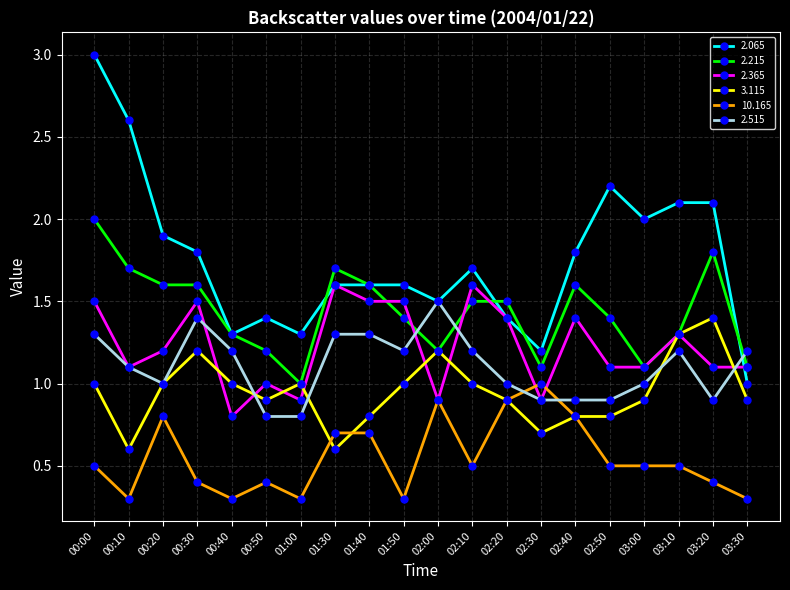

Reading right to left, what are all the values shown in this chart?

2.065: 03:30=1.0	03:20=2.1	03:10=2.1	03:00=2.0	02:50=2.2	02:40=1.8	02:30=1.2	02:20=1.4	02:10=1.7	02:00=1.5	01:50=1.6	01:40=1.6	01:30=1.6	01:00=1.3	00:50=1.4	00:40=1.3	00:30=1.8	00:20=1.9	00:10=2.6	00:00=3.0
2.215: 03:30=1.1	03:20=1.8	03:10=1.3	03:00=1.1	02:50=1.4	02:40=1.6	02:30=1.1	02:20=1.5	02:10=1.5	02:00=1.2	01:50=1.4	01:40=1.6	01:30=1.7	01:00=1.0	00:50=1.2	00:40=1.3	00:30=1.6	00:20=1.6	00:10=1.7	00:00=2.0
2.365: 03:30=1.1	03:20=1.1	03:10=1.3	03:00=1.1	02:50=1.1	02:40=1.4	02:30=0.9	02:20=1.4	02:10=1.6	02:00=0.9	01:50=1.5	01:40=1.5	01:30=1.6	01:00=0.9	00:50=1.0	00:40=0.8	00:30=1.5	00:20=1.2	00:10=1.1	00:00=1.5
3.115: 03:30=0.9	03:20=1.4	03:10=1.3	03:00=0.9	02:50=0.8	02:40=0.8	02:30=0.7	02:20=0.9	02:10=1.0	02:00=1.2	01:50=1.0	01:40=0.8	01:30=0.6	01:00=1.0	00:50=0.9	00:40=1.0	00:30=1.2	00:20=1.0	00:10=0.6	00:00=1.0
10.165: 03:30=0.3	03:20=0.4	03:10=0.5	03:00=0.5	02:50=0.5	02:40=0.8	02:30=1.0	02:20=0.9	02:10=0.5	02:00=0.9	01:50=0.3	01:40=0.7	01:30=0.7	01:00=0.3	00:50=0.4	00:40=0.3	00:30=0.4	00:20=0.8	00:10=0.3	00:00=0.5
2.515: 03:30=1.2	03:20=0.9	03:10=1.2	03:00=1.0	02:50=0.9	02:40=0.9	02:30=0.9	02:20=1.0	02:10=1.2	02:00=1.5	01:50=1.2	01:40=1.3	01:30=1.3	01:00=0.8	00:50=0.8	00:40=1.2	00:30=1.4	00:20=1.0	00:10=1.1	00:00=1.3